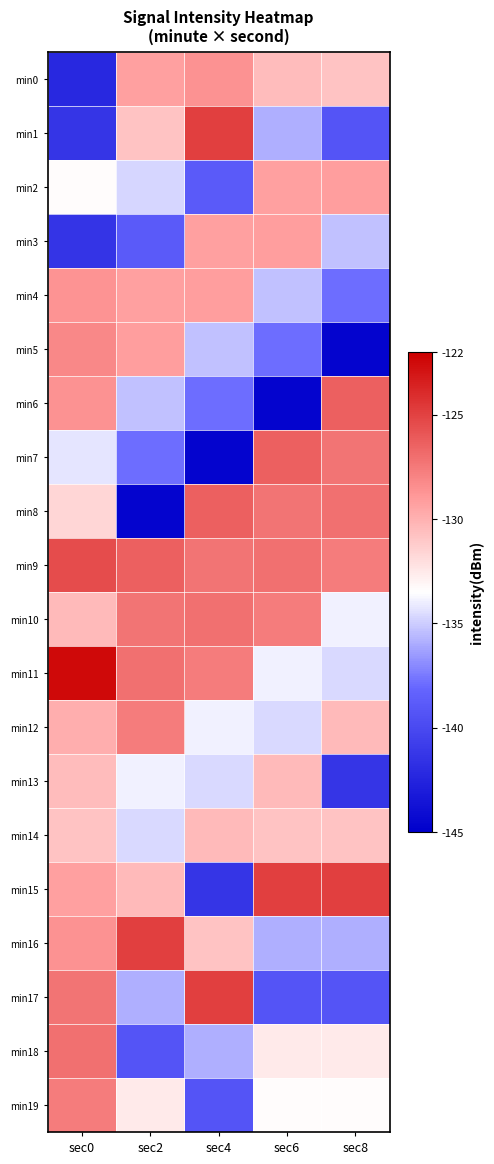

Which has a higher value, sec8 or sec6?

sec6